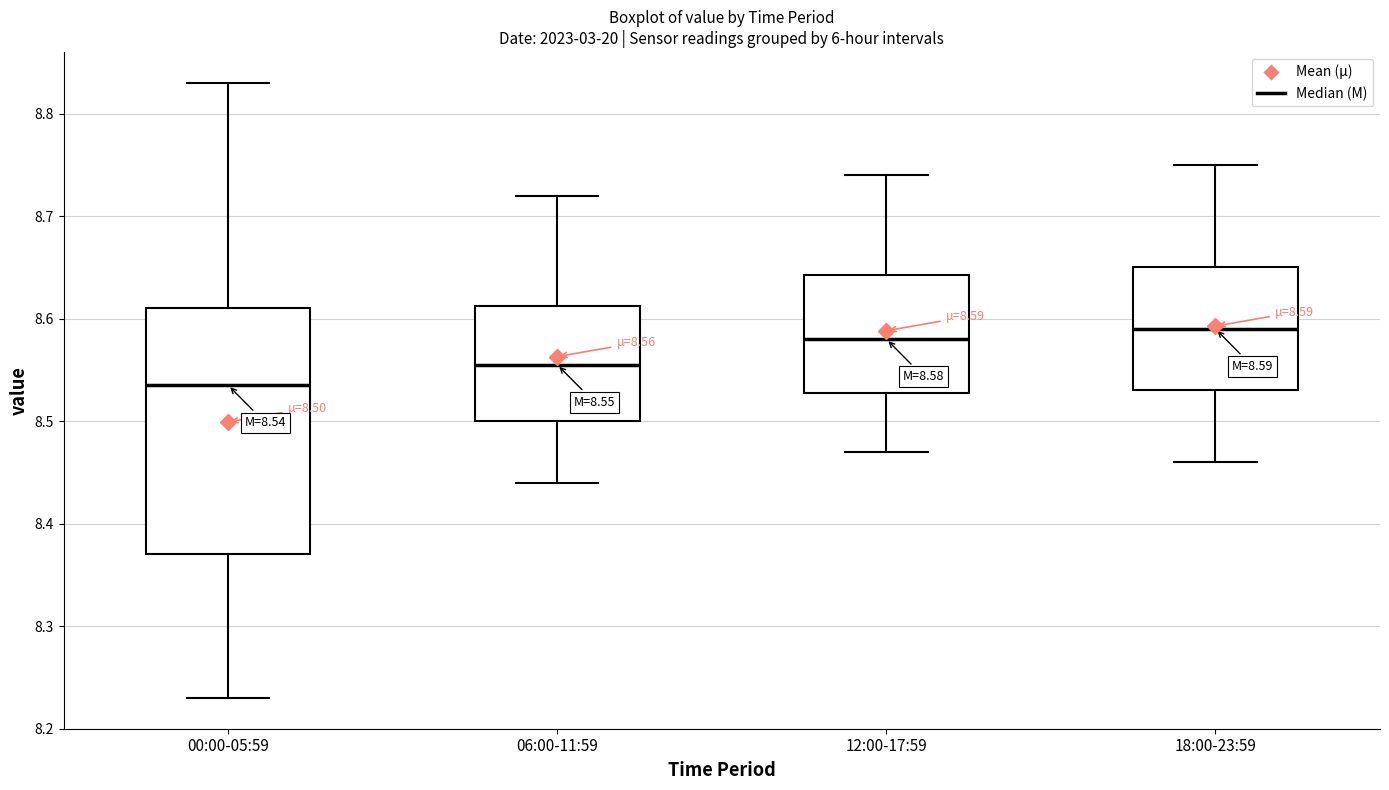

Comparing the boxes themselves (not the whiskers), which one is the tallest?

00:00-05:59